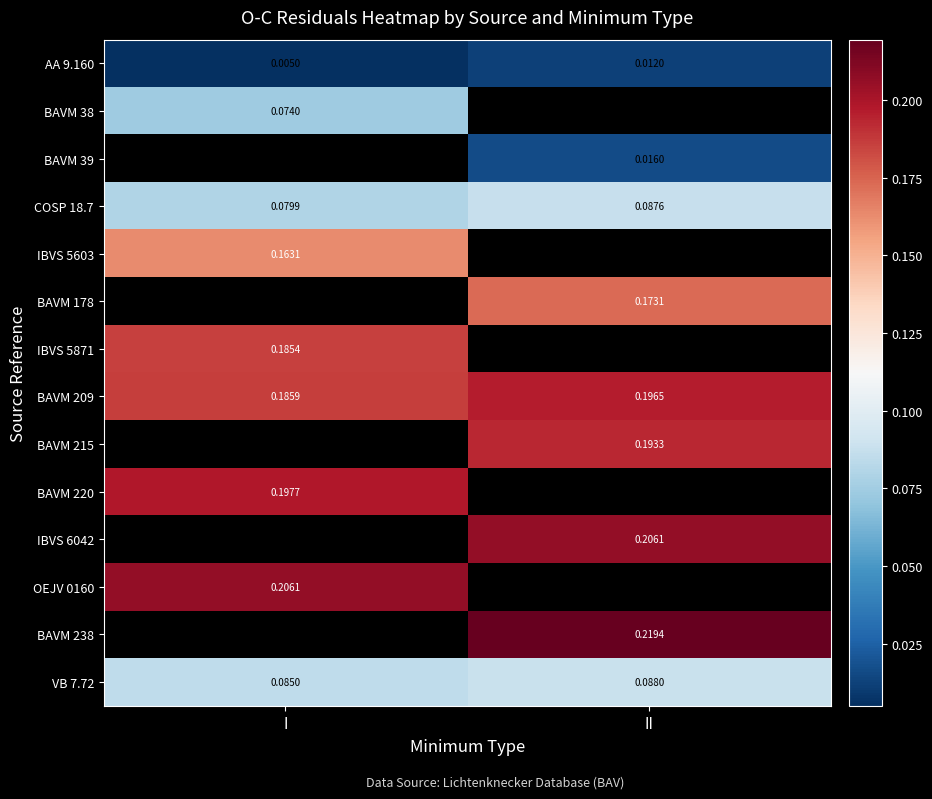

List the labels in order of BAVM 209 value, largest first.

II, I